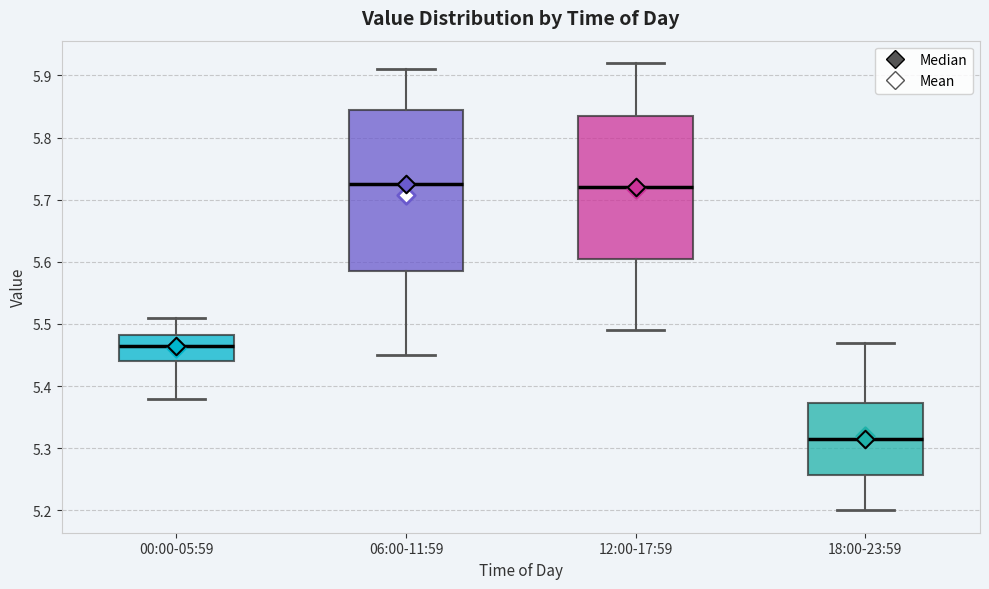

Which box's median line is the lowest?

18:00-23:59